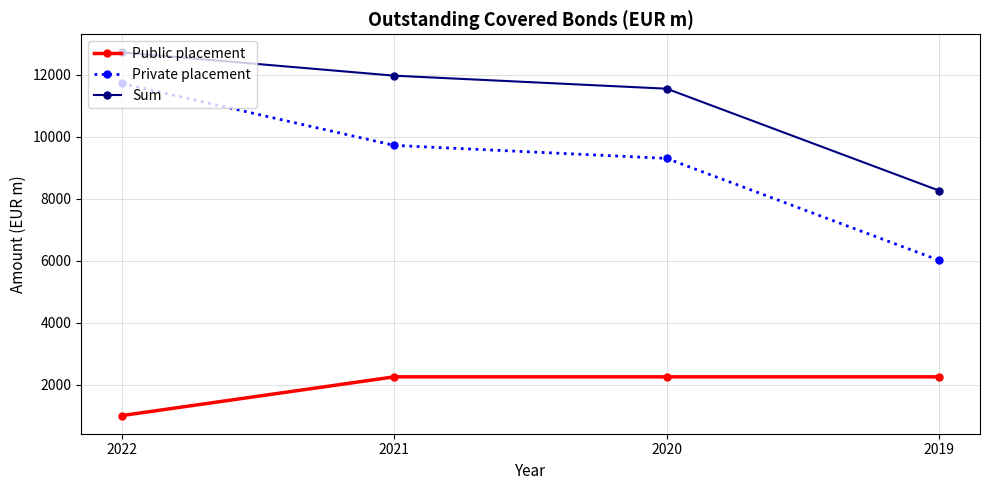

What is the sum of all Sum values?

44500